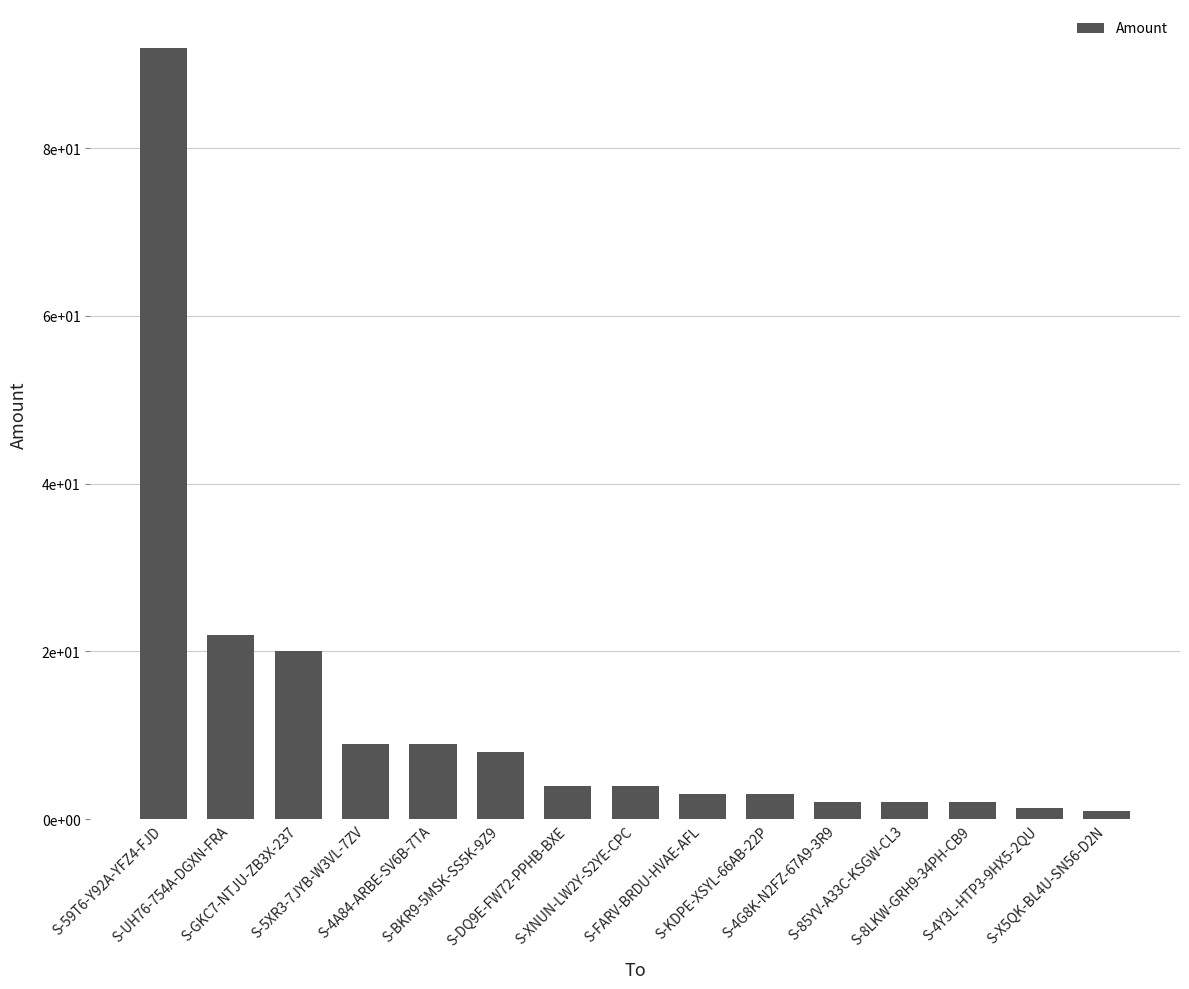

At which label does the data first exceed 4?

S-59T6-Y92A-YFZ4-FJD